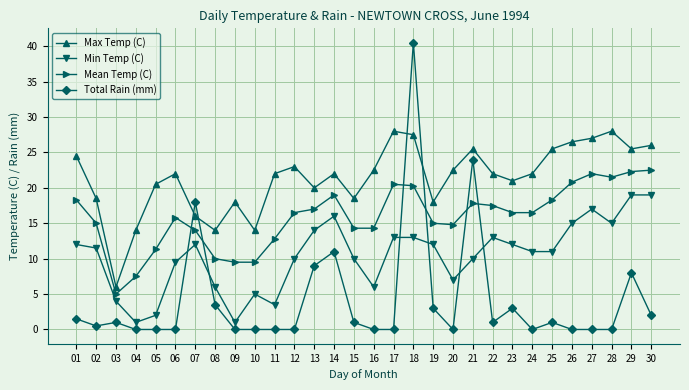

What is the value of the Max Temp (C) point at the 29th from the left?

25.5